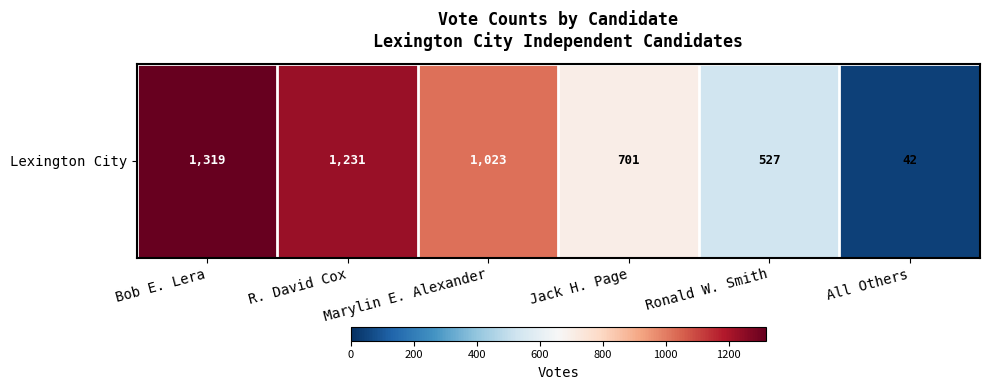

Approximately how many times larger is the value at R. David Cox compared to Marylin E. Alexander?

1.2